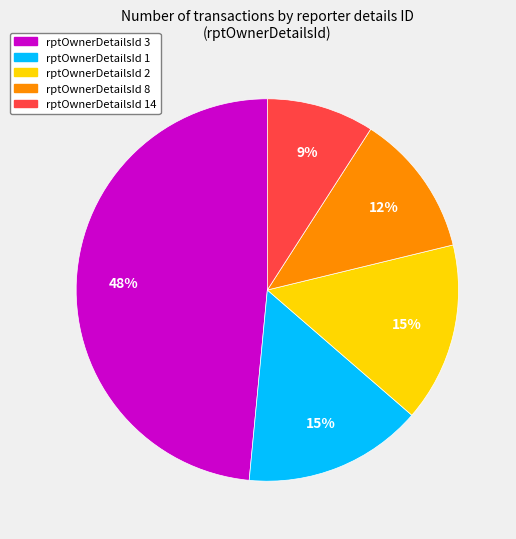

Is there any slice that represents more than half of the pie?

No